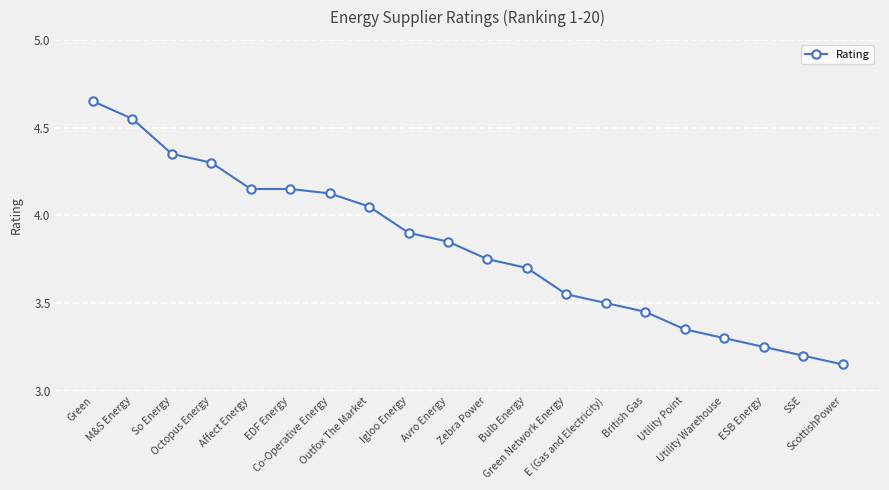

What is the sum of all values?

76.3